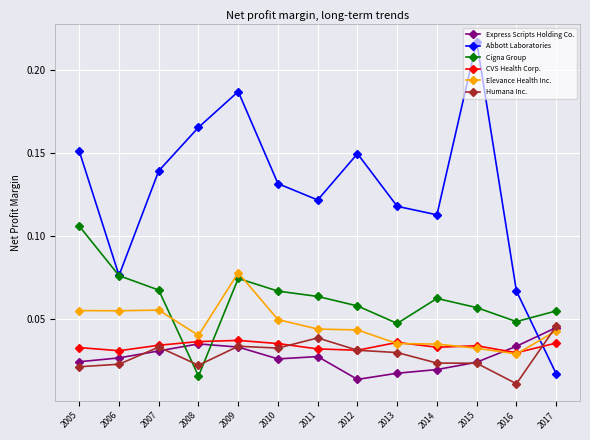

In Elevance Health Inc., how many points are lower than both neighbors (excluding endpoints)?

3